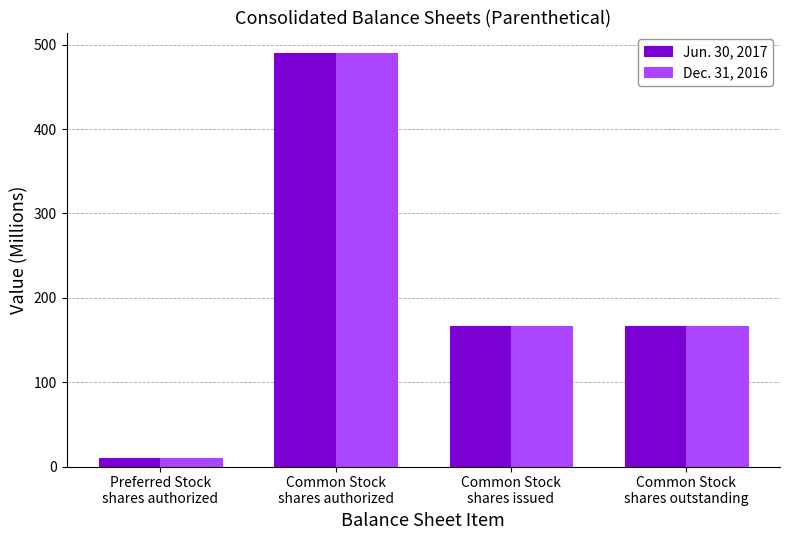

What is the value of the Jun. 30, 2017 bar at the 1st from the left?

10.0